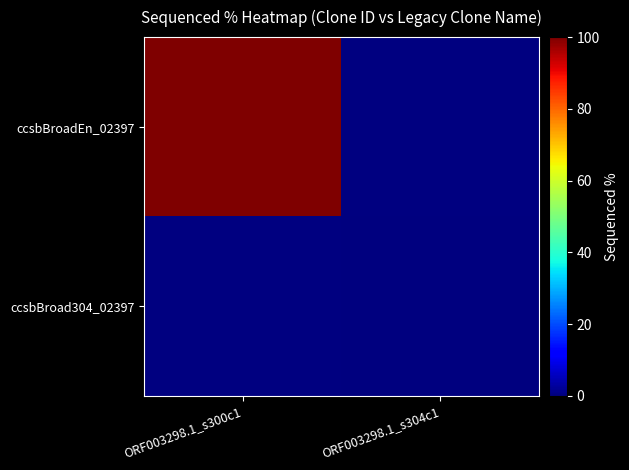

List the series in order of their peak value, highest first.

ccsbBroadEn_02397, ccsbBroad304_02397